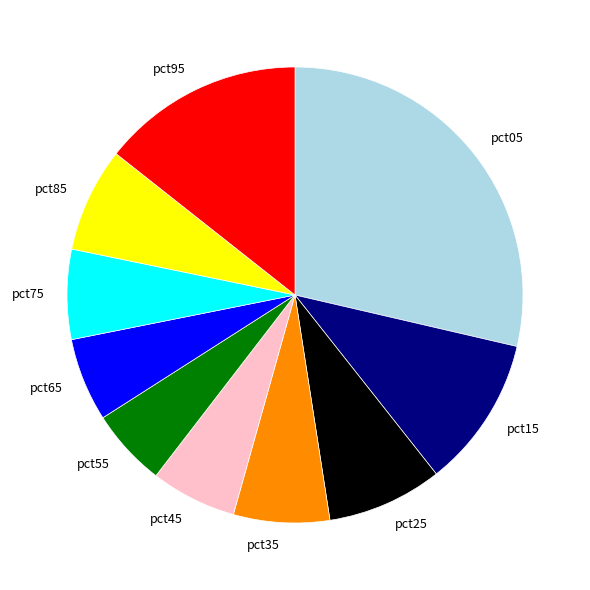

Does any single category account for the majority?

No